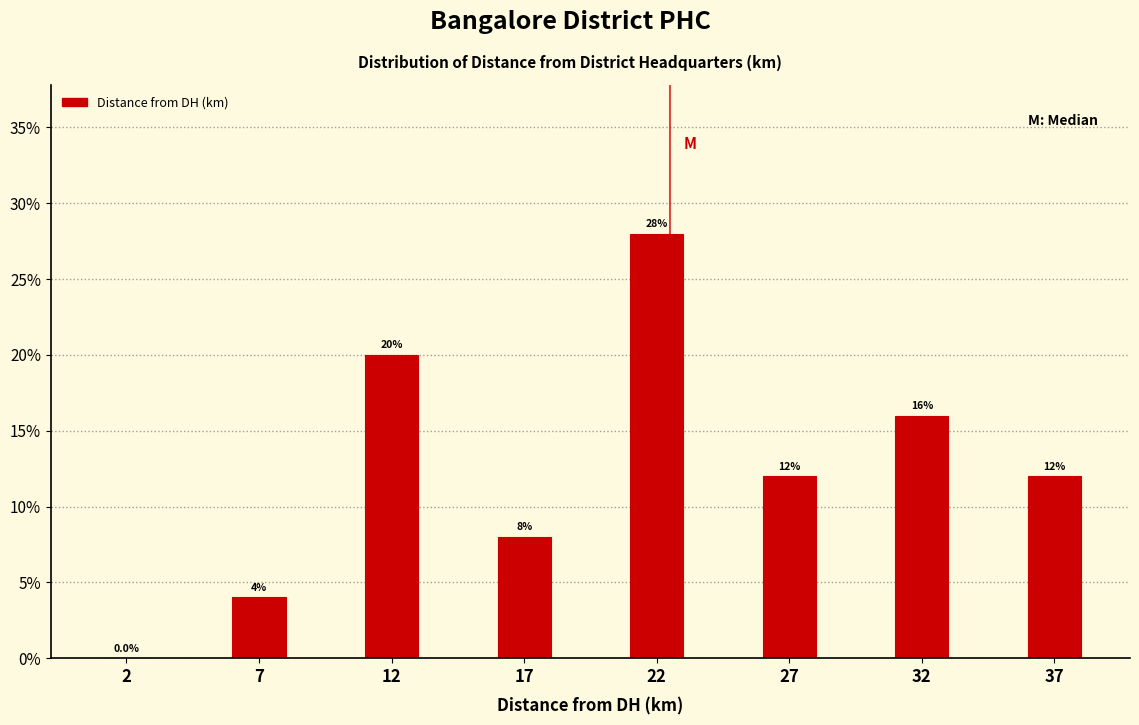

Reading left to right, extract all data points from this chart.

2=0.0	7=4.0	12=20.0	17=8.0	22=28.0	27=12.0	32=16.0	37=12.0